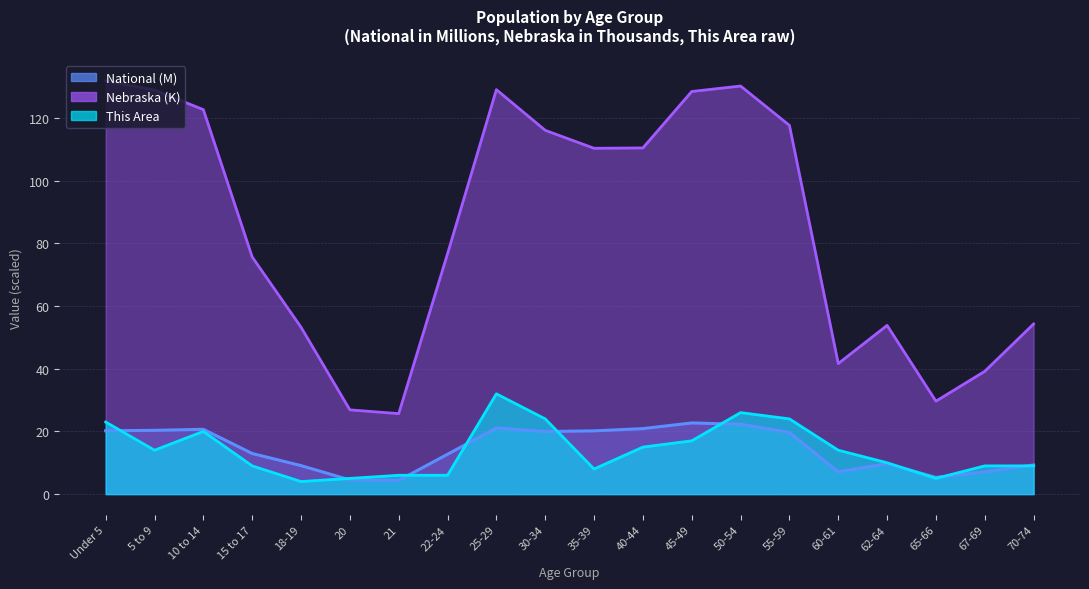

How many lines are shown in the chart?

3